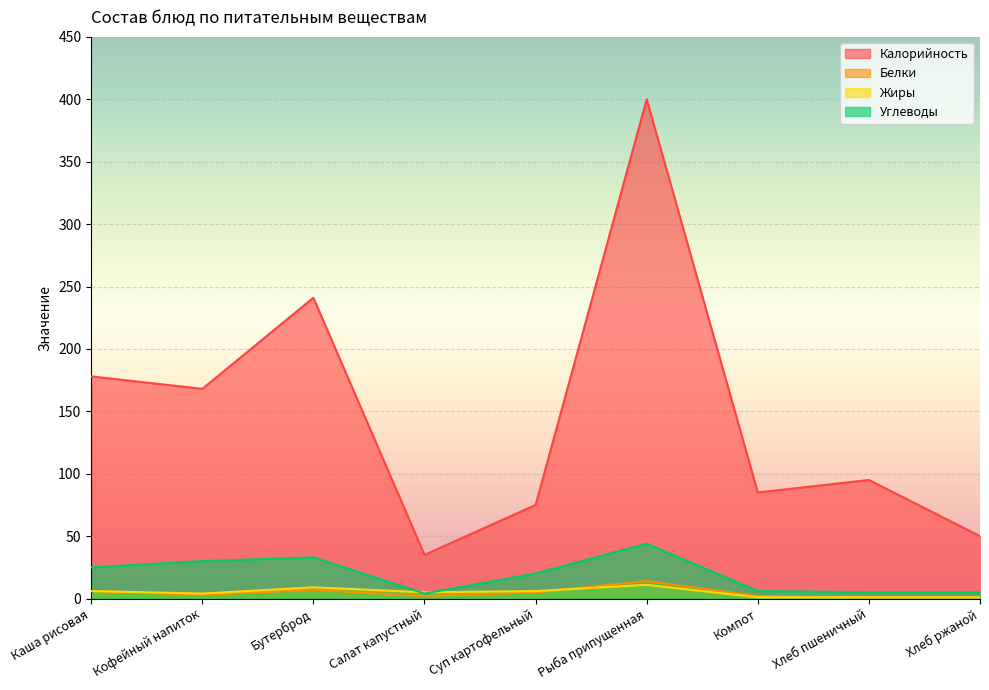

What is the difference between the maximum and minimum values in the Жиры series?

10